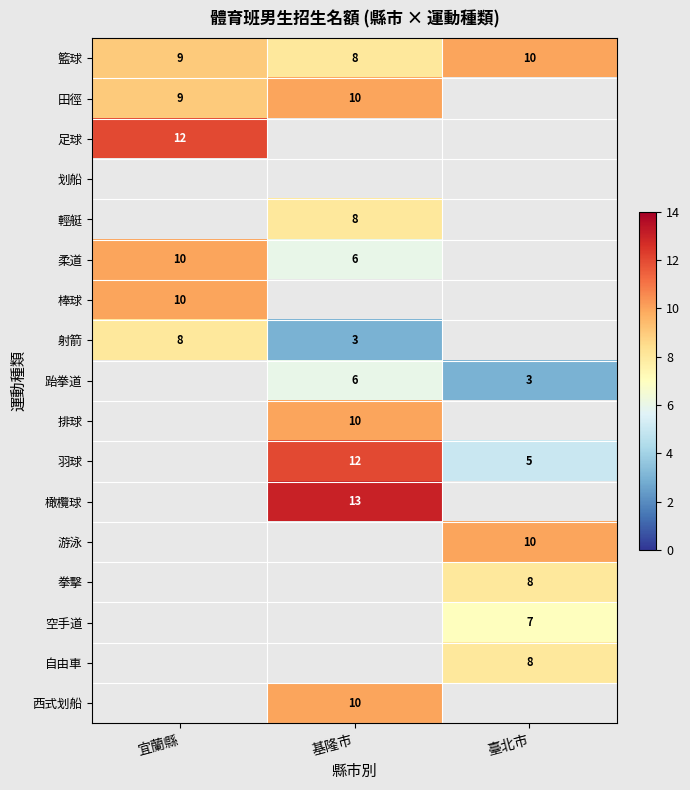

What is the greatest value displayed?

13.0